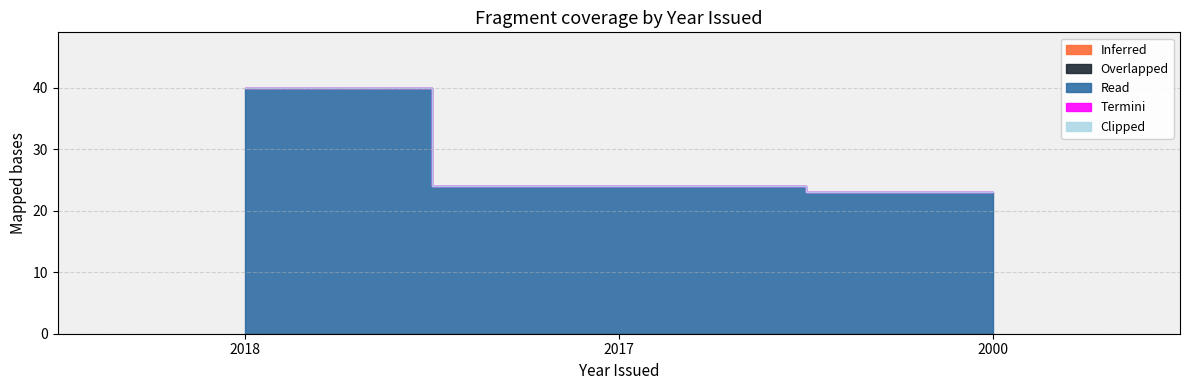

What is the spread (max minus min) of values at 2017?

24